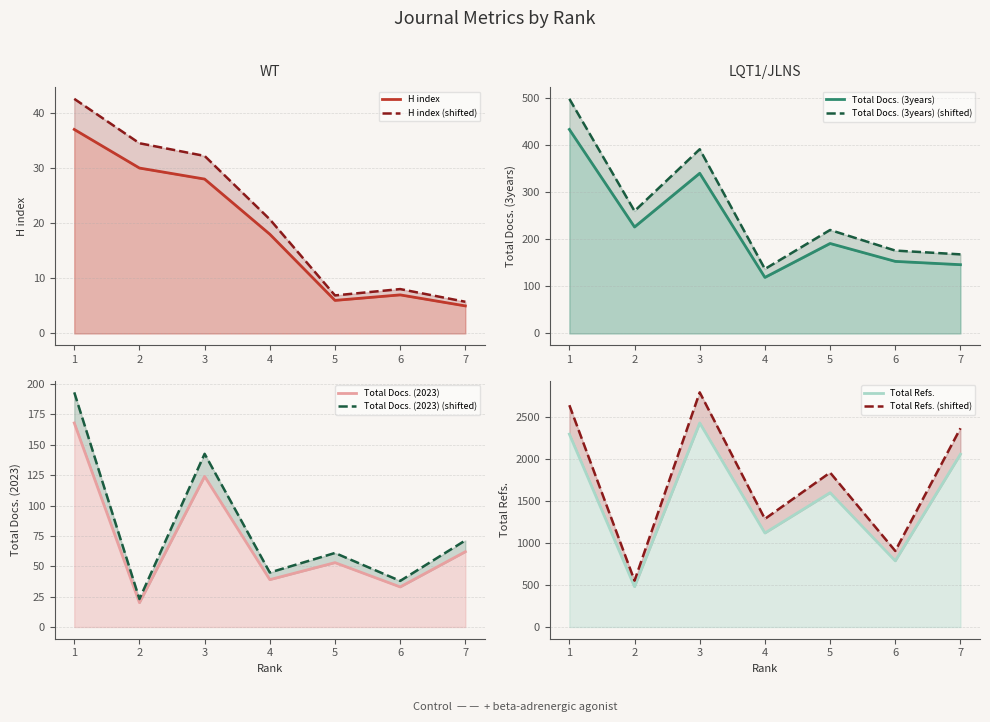

Is the value of Total Refs. at 4 greater than the value of Total Docs. (3years) at 5?

Yes